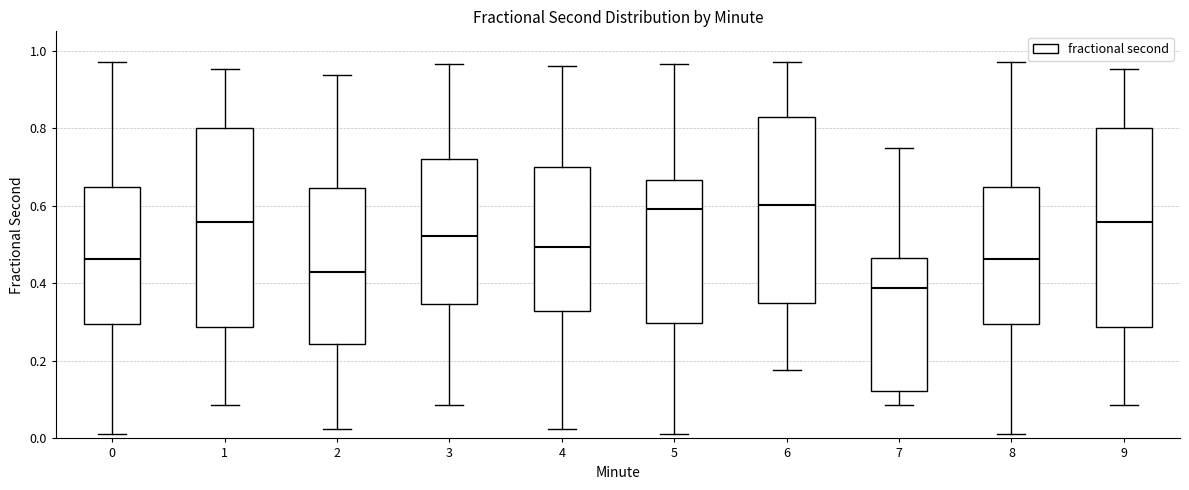

Reading left to right, transcribe this box plot: for each box, give where its median line is, the range the box spans, and where its two whiskers end, as read against the y-axis. The values are not printed on the chart, so give them approximately, as read against the axis.

0: median 0.46, box 0.30 to 0.64, whiskers 0.02 to 0.98
1: median 0.56, box 0.28 to 0.80, whiskers 0.08 to 0.96
2: median 0.42, box 0.24 to 0.64, whiskers 0.02 to 0.94
3: median 0.52, box 0.34 to 0.72, whiskers 0.08 to 0.96
4: median 0.50, box 0.32 to 0.70, whiskers 0.02 to 0.96
5: median 0.60, box 0.30 to 0.66, whiskers 0.02 to 0.96
6: median 0.60, box 0.34 to 0.82, whiskers 0.18 to 0.98
7: median 0.38, box 0.12 to 0.46, whiskers 0.08 to 0.74
8: median 0.46, box 0.30 to 0.64, whiskers 0.02 to 0.98
9: median 0.56, box 0.28 to 0.80, whiskers 0.08 to 0.96